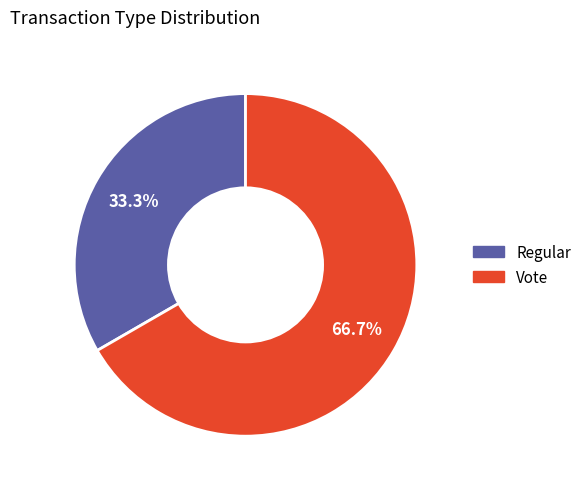

Which slice is the largest?

Vote